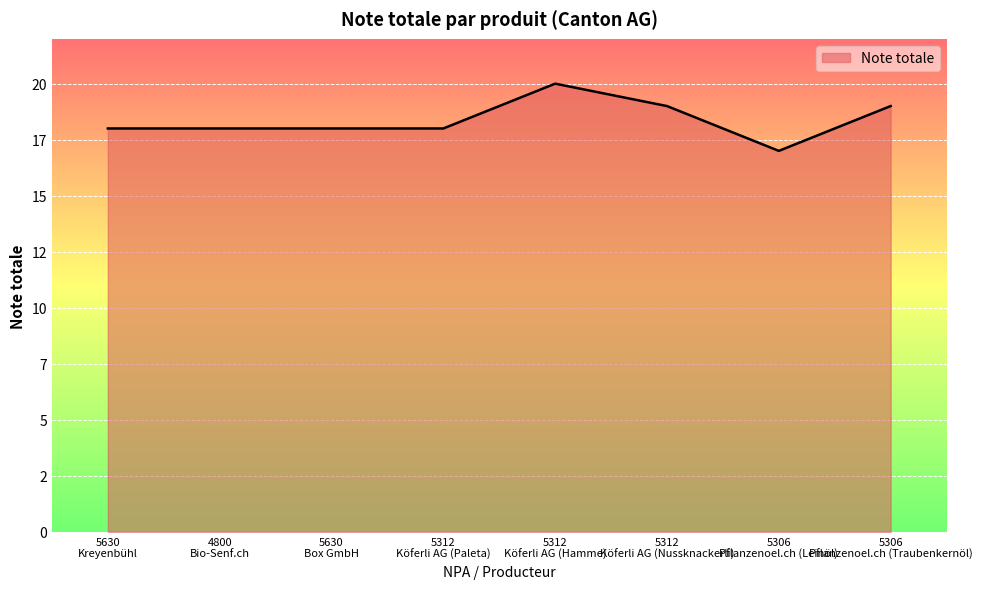

Is this an area chart (filled region under the line)?

Yes